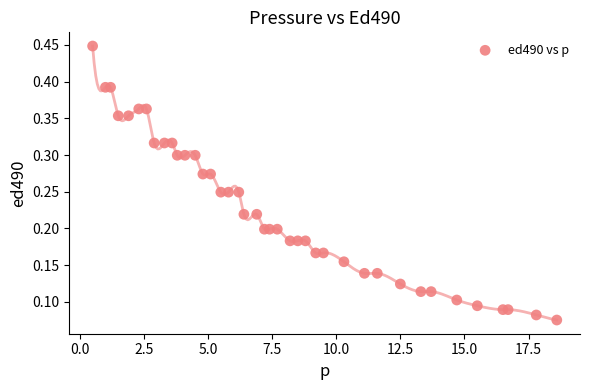

What is the range of X values (max minus min)?

18.1